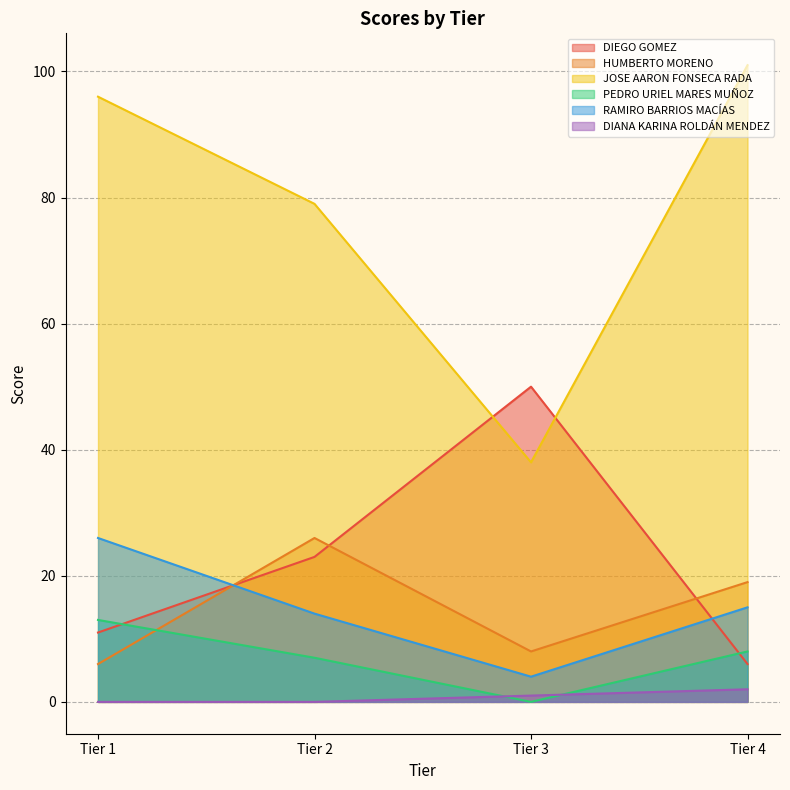

Read the DIEGO GOMEZ value at Tier 1, to the nearest 5.

10